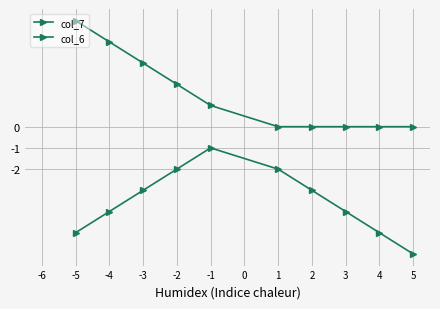

What are all the series names shown in the legend?

col_7, col_6